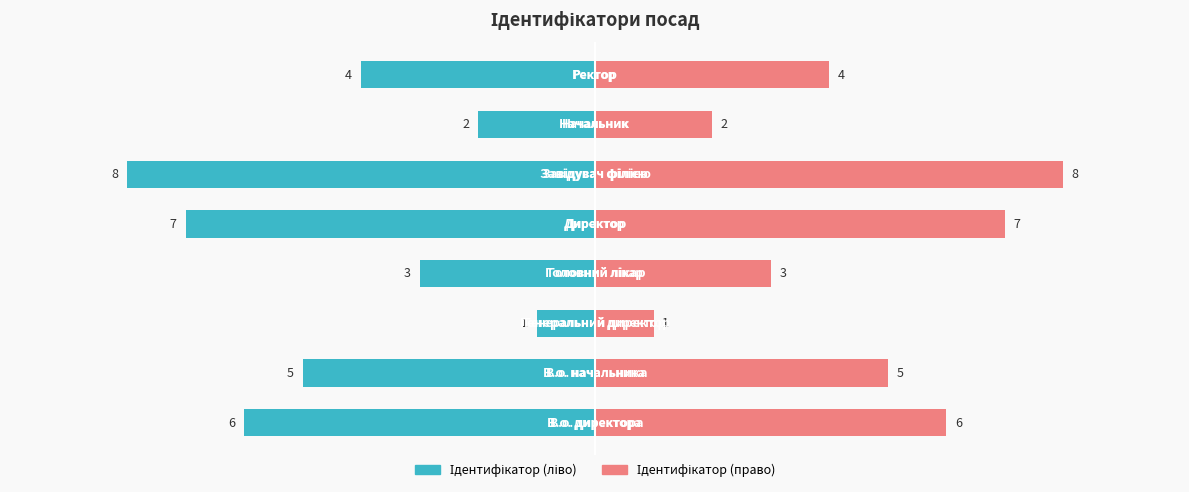

What is the sum of all Ідентифікатор (ліво) values?

-36